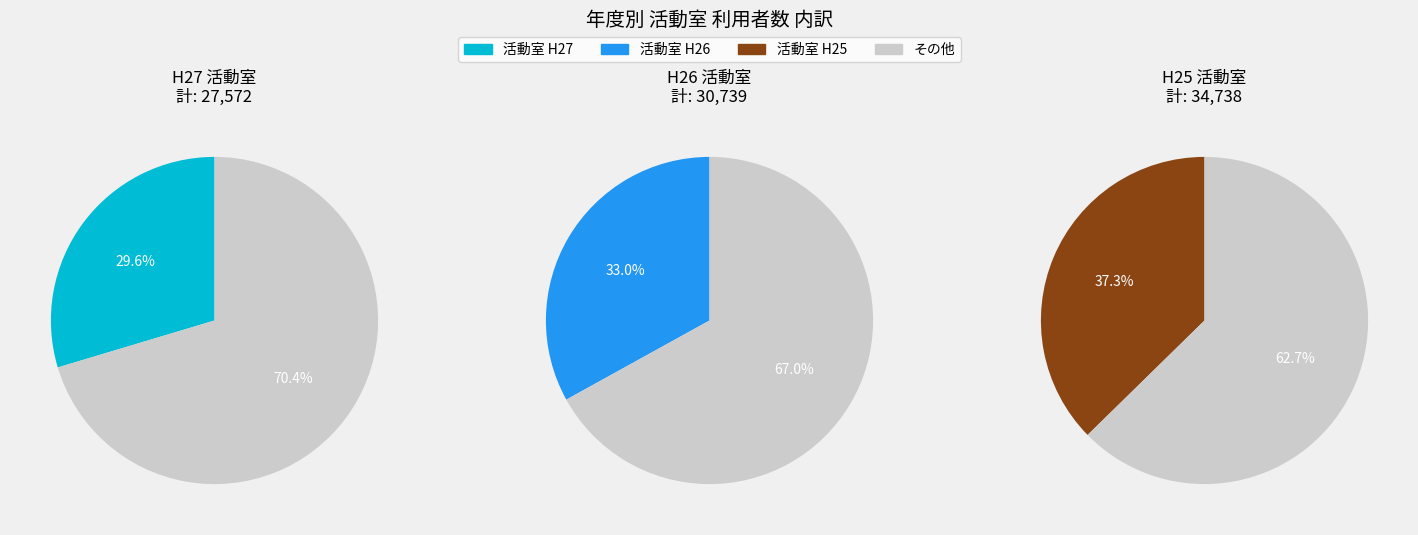

The H25 slice represents 28% of the pie. True or false?

False